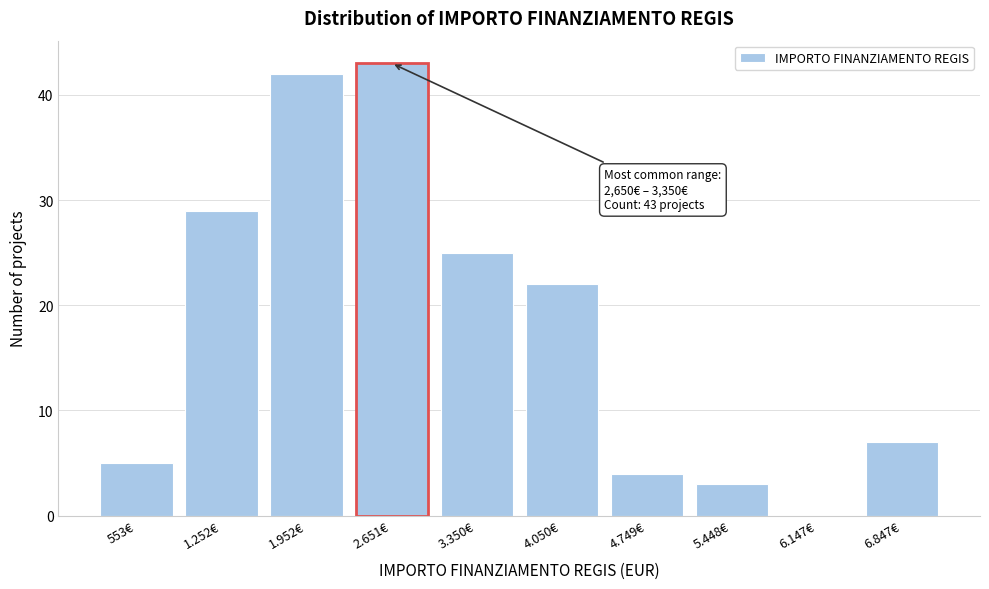

Reading right to left, what are all the values shown in this chart?

6.847€=7	6.147€=0	5.448€=3	4.749€=4	4.050€=22	3.350€=25	2.651€=43	1.952€=42	1.252€=29	553€=5